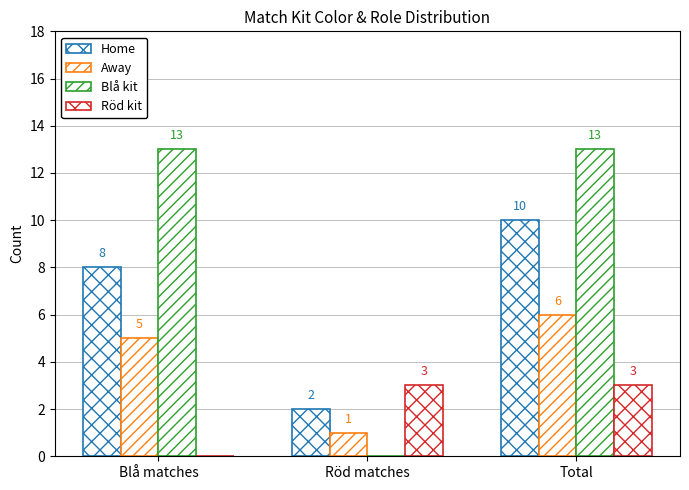

Which has a higher value, Total or Blå matches?

Total